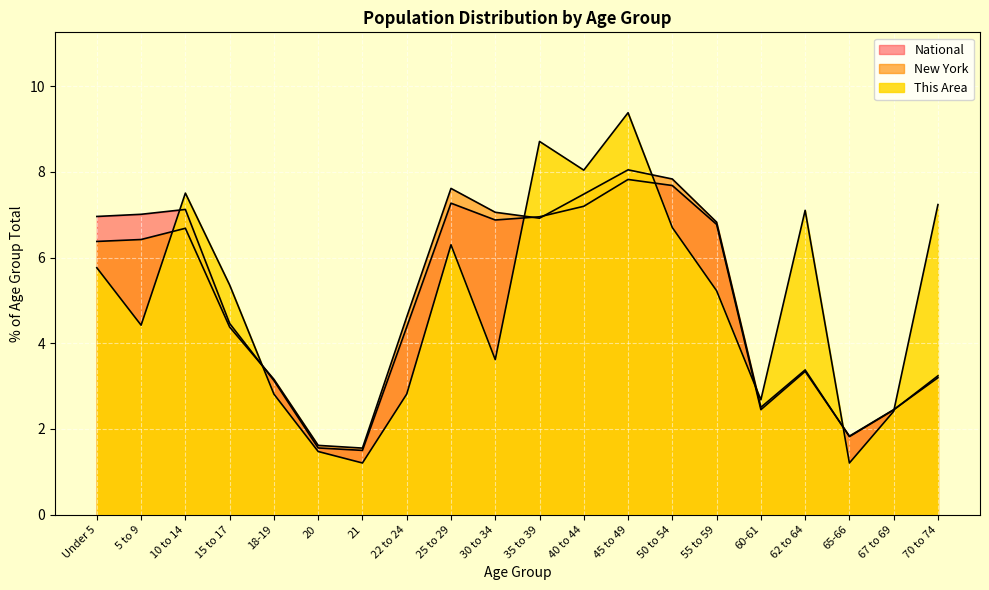

Which series has the largest range (max minus min)?

This Area